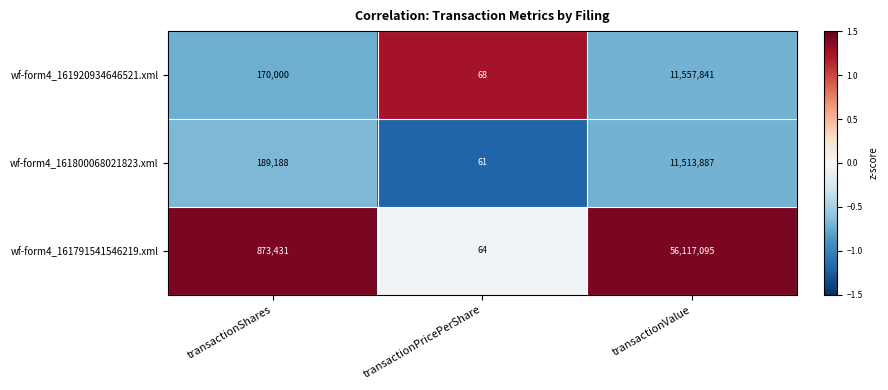

What is the difference between the highest and lowest values at transactionShares?

703431